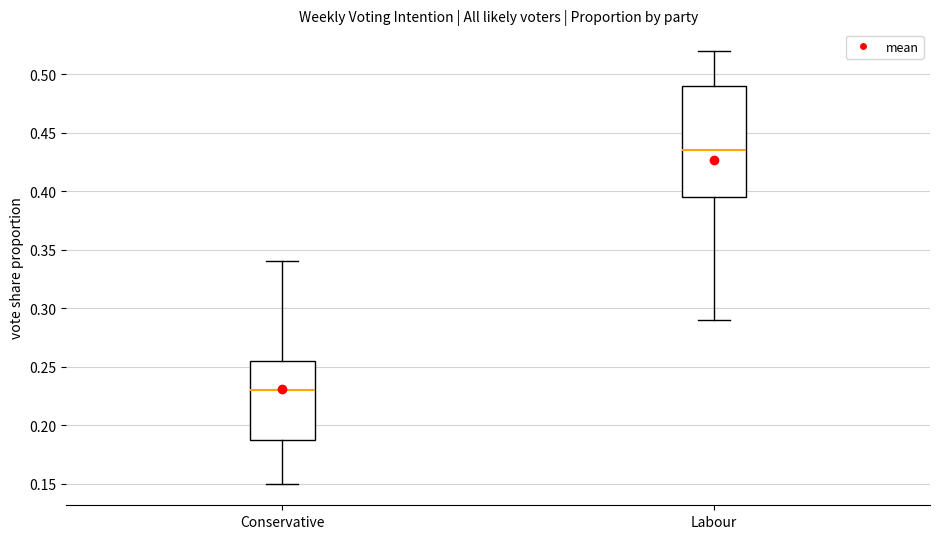

Reading left to right, transcribe this box plot: for each box, give where its median line is, the range the box spans, and where its two whiskers end, as read against the y-axis. The values are not printed on the chart, so give them approximately, as read against the axis.

Conservative: median 0.230, box 0.190 to 0.255, whiskers 0.150 to 0.340
Labour: median 0.435, box 0.395 to 0.490, whiskers 0.290 to 0.520